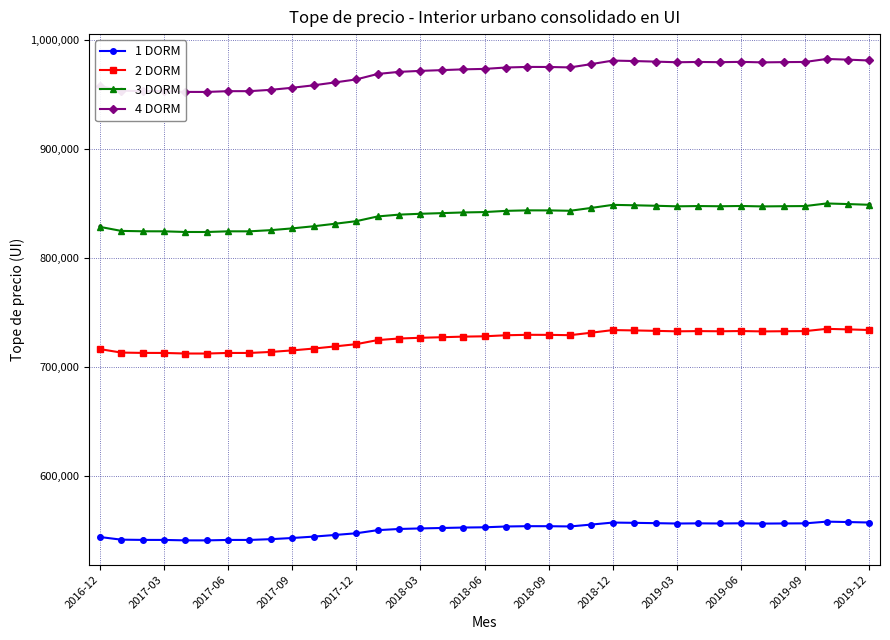

Which series contains the highest Y value?

4 DORM